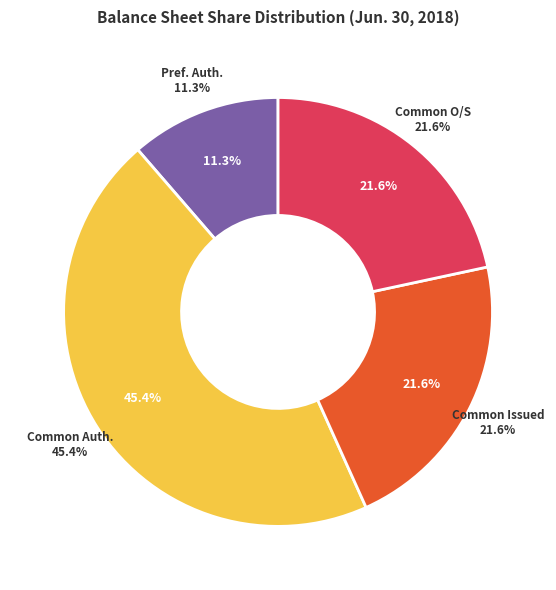

Is Common stock, shares outstanding the majority of the pie?

No